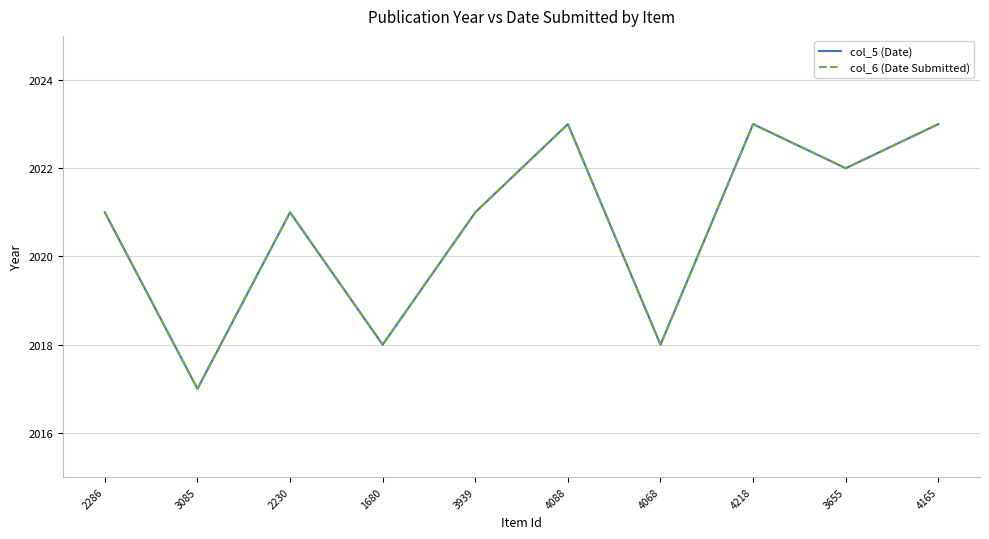

True or false: col_6 (Date Submitted) and col_5 (Date) cross at least once.

False